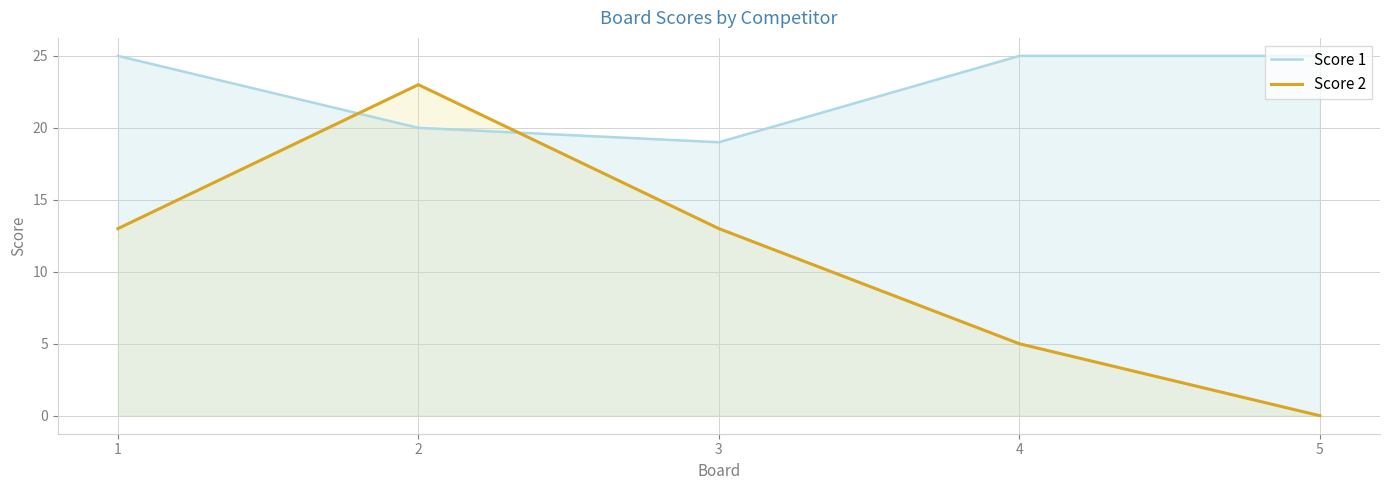

How many distinct data groups are displayed?

1